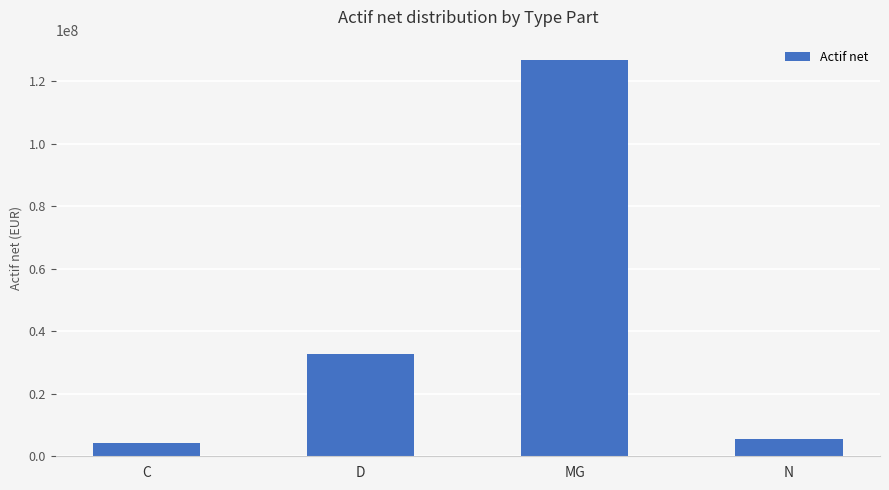

What is the ratio of the value at N to the value at C?

1.3